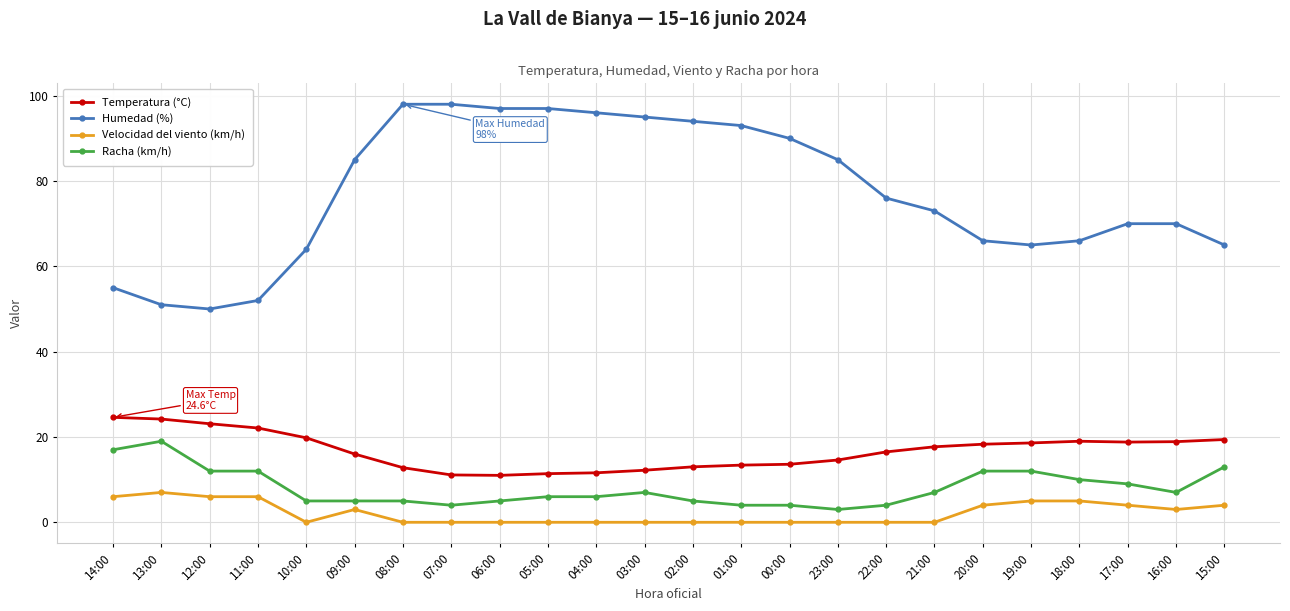

What is the label of the 7th point from the left?

08:00